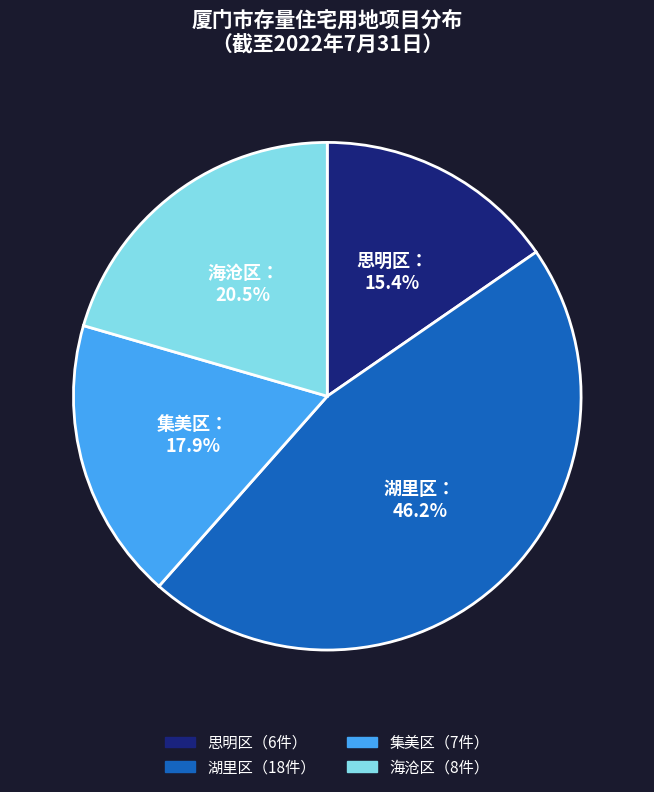

Does any single category account for the majority?

No